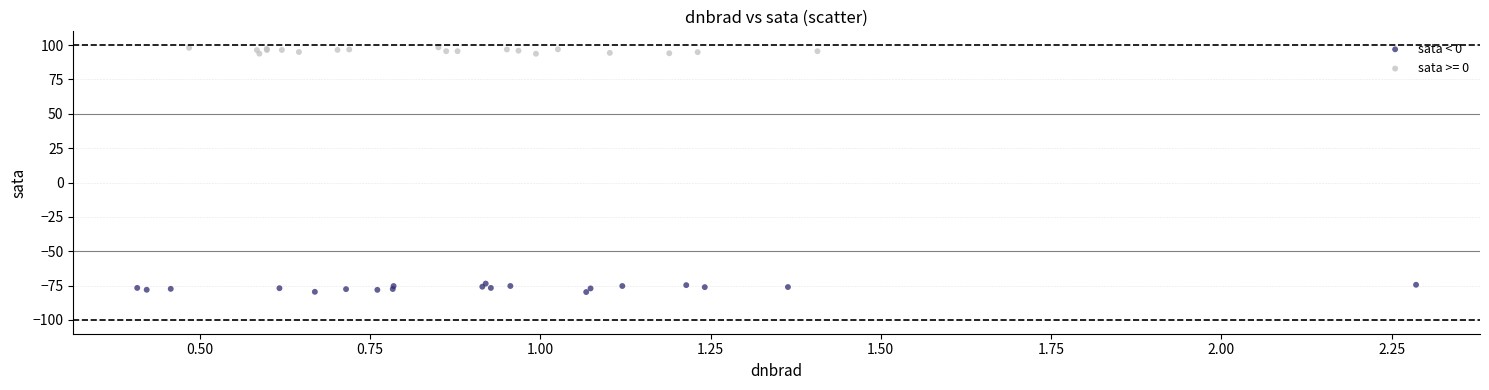

Which series contains the highest Y value?

sata >= 0